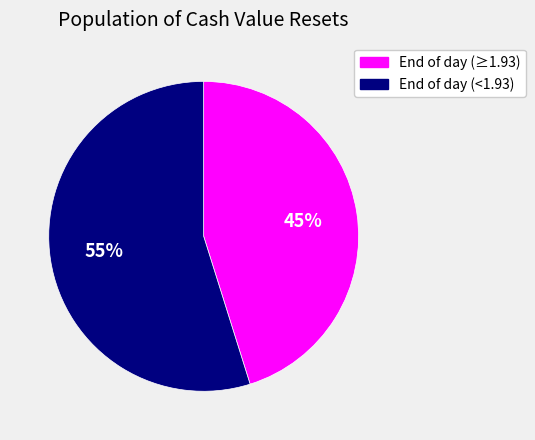

Rank the categories by value from highest to lowest.

End of day (<1.93), End of day (≥1.93)